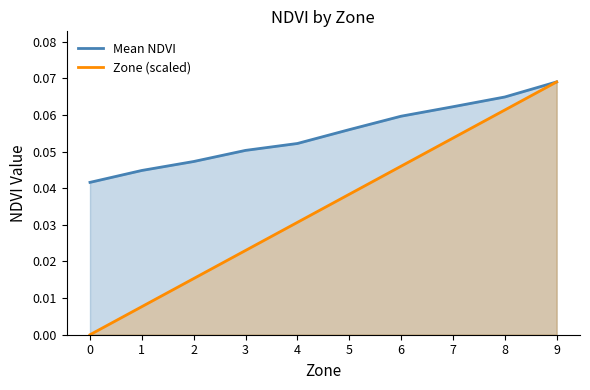

Rank the series at 9 from highest to lowest value.

Mean NDVI, Zone (scaled)